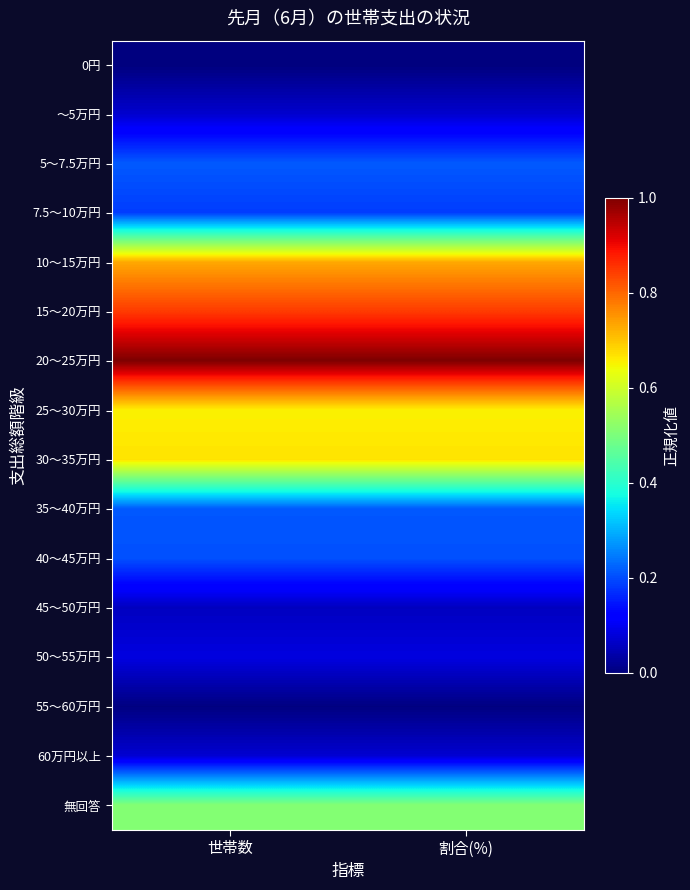

Reading left to right, list all the values displayed in this chart.

0円: 世帯数=0.0	割合(%)=0.0
～5万円: 世帯数=0.1	割合(%)=0.1
5～7.5万円: 世帯数=0.2	割合(%)=0.2
7.5～10万円: 世帯数=0.2	割合(%)=0.2
10～15万円: 世帯数=0.7	割合(%)=0.7
15～20万円: 世帯数=0.8	割合(%)=0.8
20～25万円: 世帯数=1.0	割合(%)=1.0
25～30万円: 世帯数=0.7	割合(%)=0.7
30～35万円: 世帯数=0.7	割合(%)=0.7
35～40万円: 世帯数=0.2	割合(%)=0.2
40～45万円: 世帯数=0.2	割合(%)=0.2
45～50万円: 世帯数=0.1	割合(%)=0.1
50～55万円: 世帯数=0.1	割合(%)=0.1
55～60万円: 世帯数=0.0	割合(%)=0.0
60万円以上: 世帯数=0.1	割合(%)=0.1
無回答: 世帯数=0.5	割合(%)=0.5